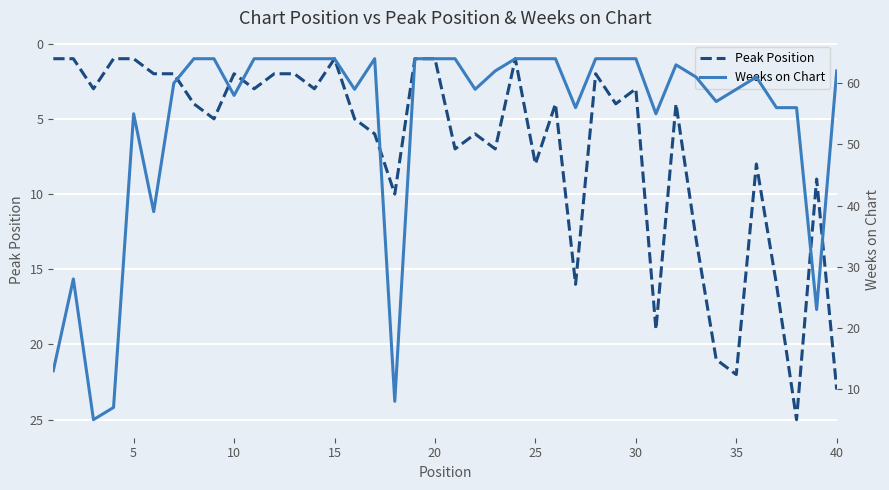

True or false: Peak Position and Weeks on Chart intersect in this chart.

True